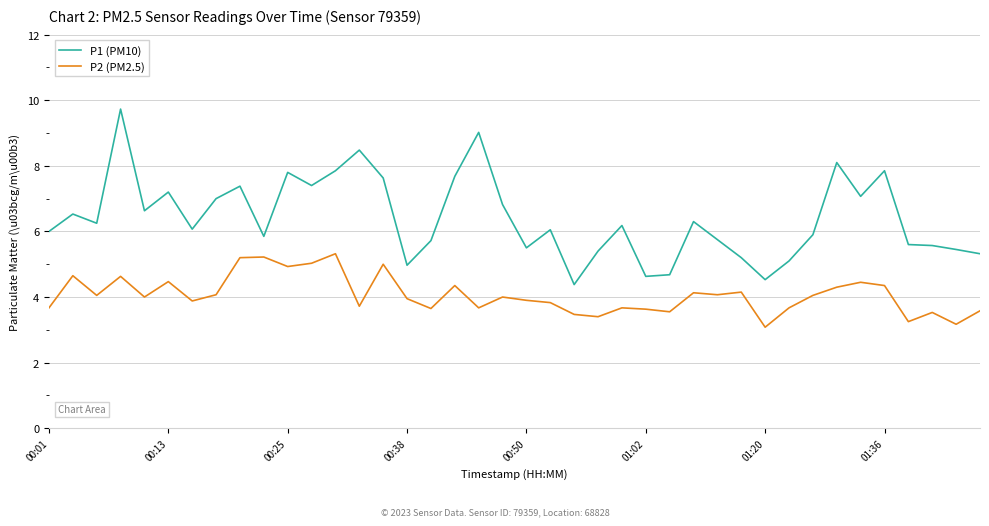

Does the chart have visible grid lines?

Yes